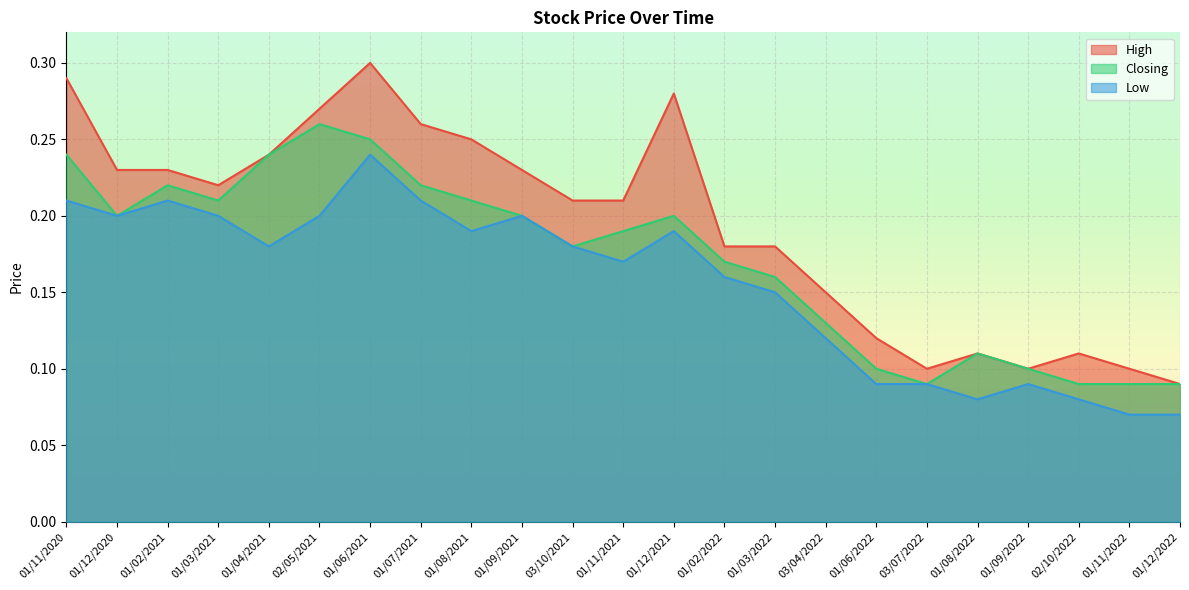

What is the sum of the Closing values at 01/06/2021 and 03/10/2021?

0.4